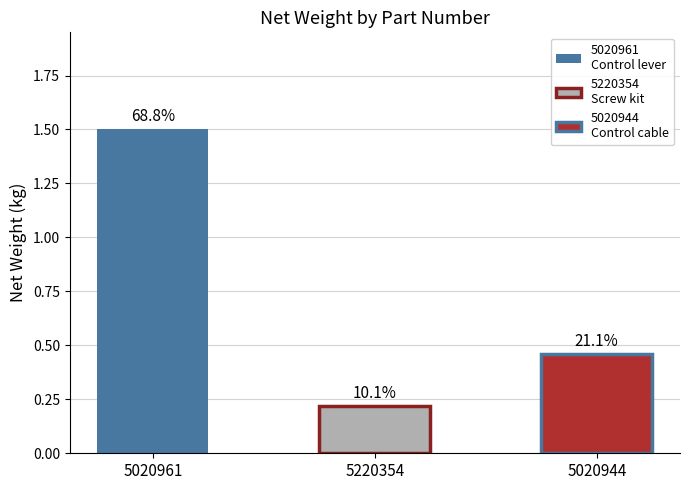

What is the approximate value at 5020961?

1.5